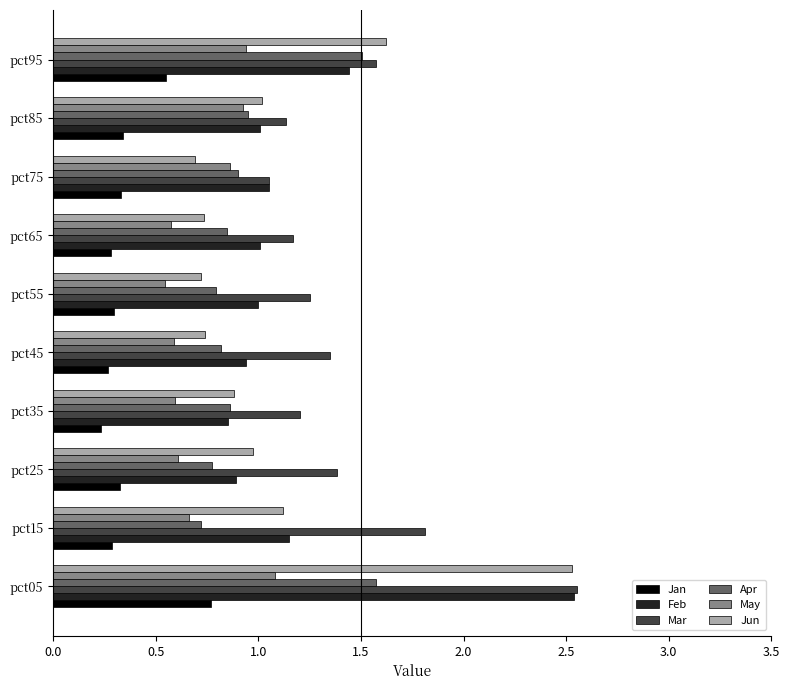

Is it true that Apr equals 2.2 at pct05?

False